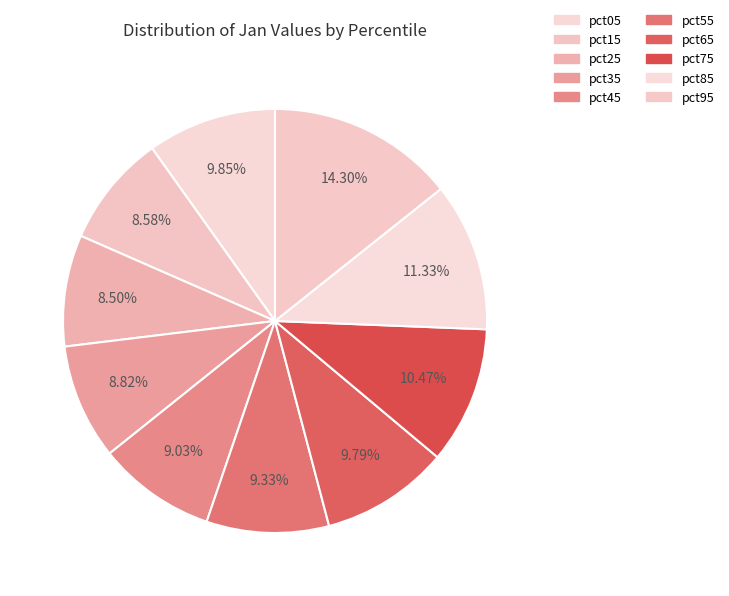

How many segments does this pie chart have?

10